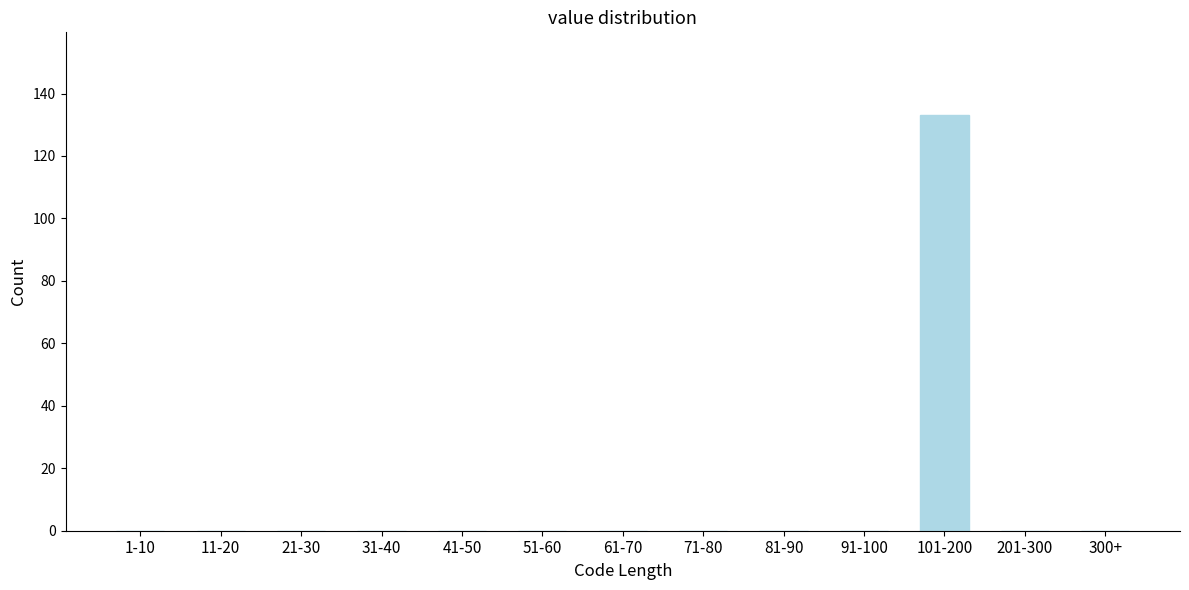

Reading left to right, extract all data points from this chart.

1-10=0	11-20=0	21-30=0	31-40=0	41-50=0	51-60=0	61-70=0	71-80=0	81-90=0	91-100=0	101-200=133	201-300=0	300+=0